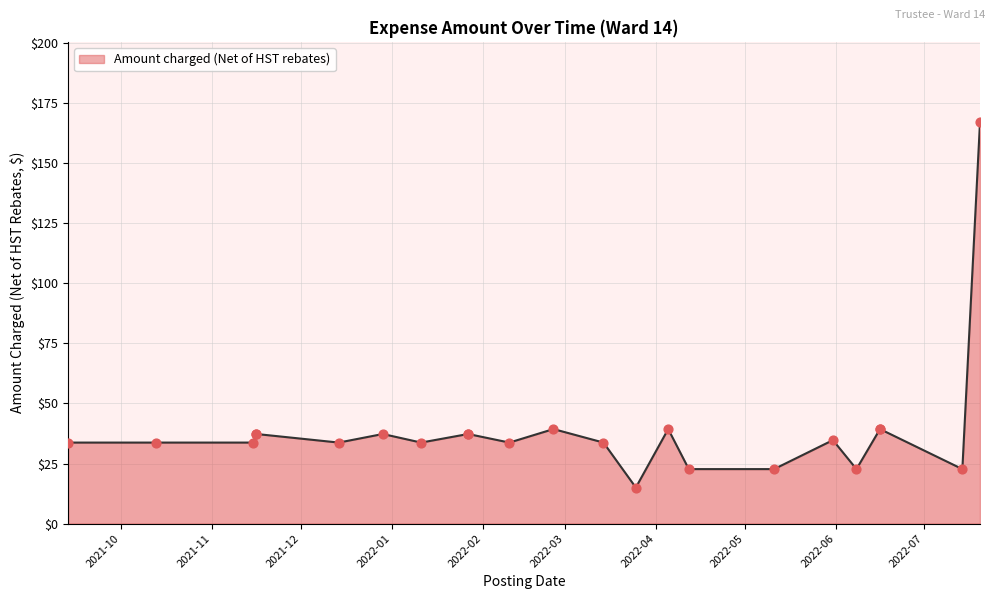

Between 2022-01-11 and 2021-12-14, which is larger?

2022-01-11